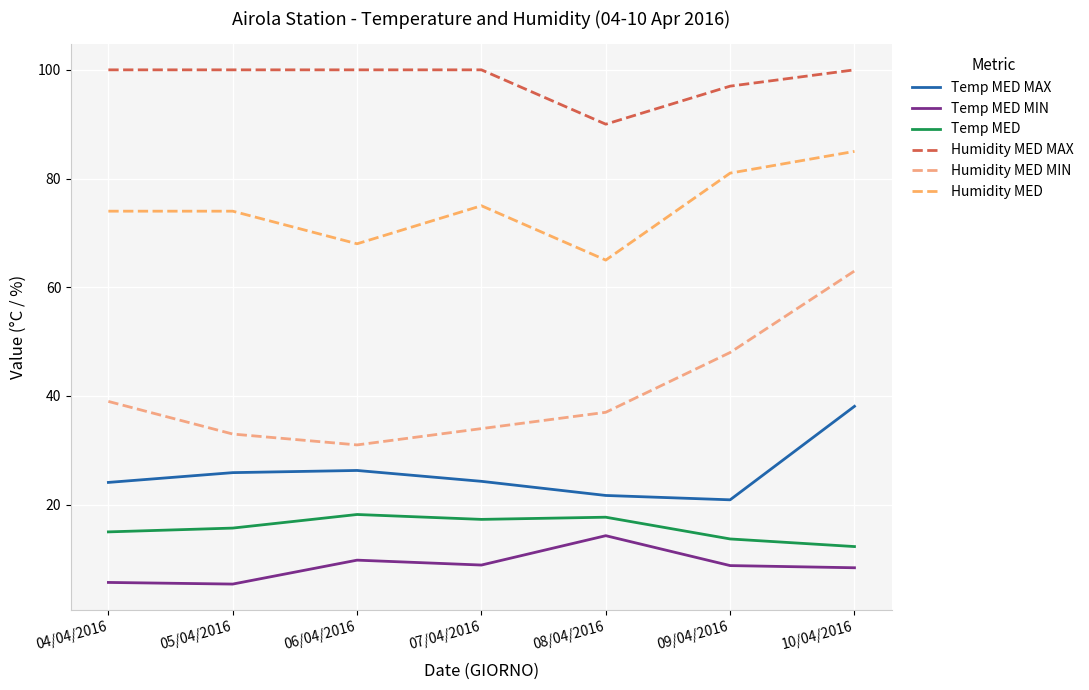

True or false: Humidity MED MIN and Humidity MED intersect in this chart.

False